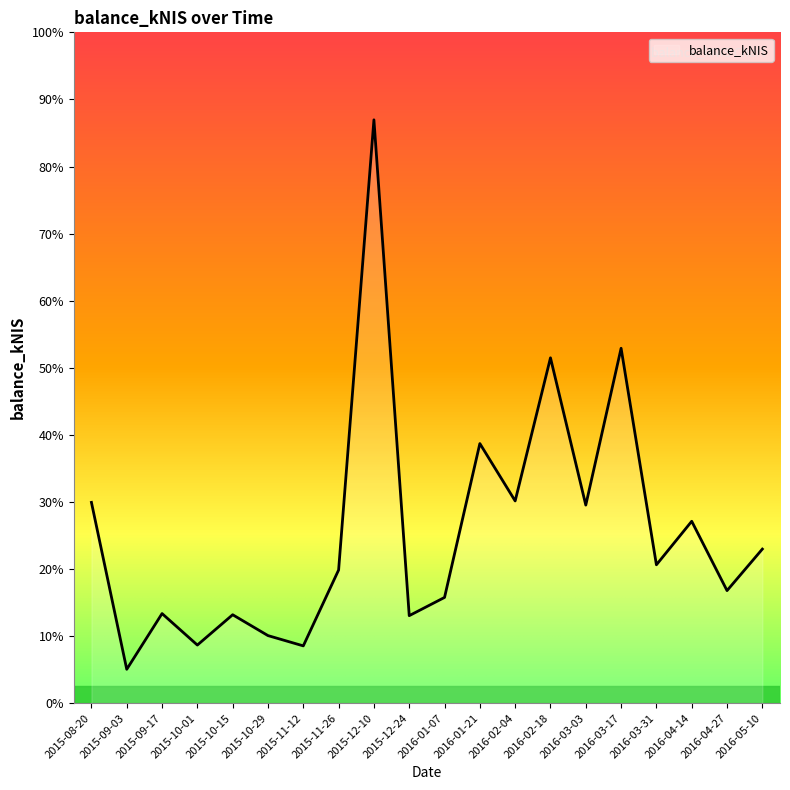

Where is the data nearest to the value 2115?

2016-02-18